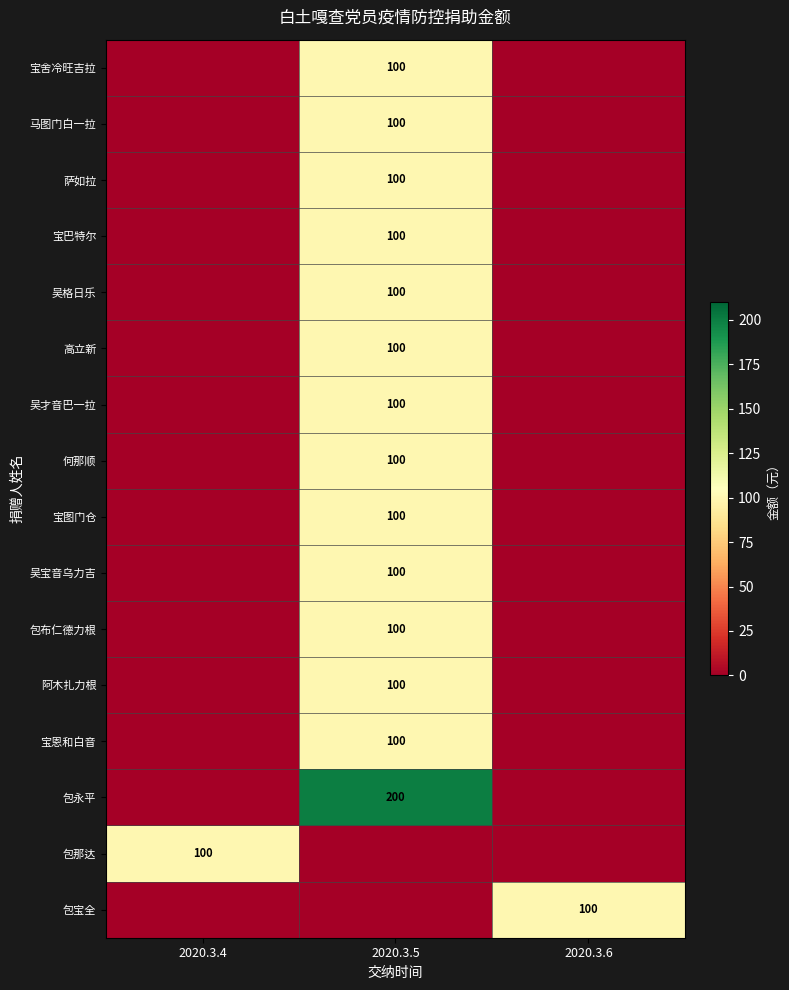

True or false: 吴才音巴一拉 has a value of 100 at 2020.3.5.

True